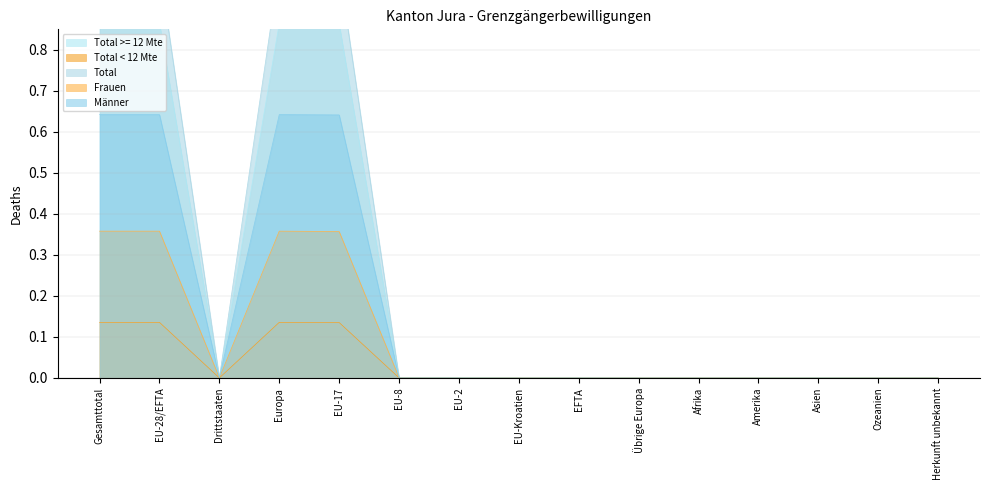

Between EU-8 and Afrika, which is larger?

EU-8